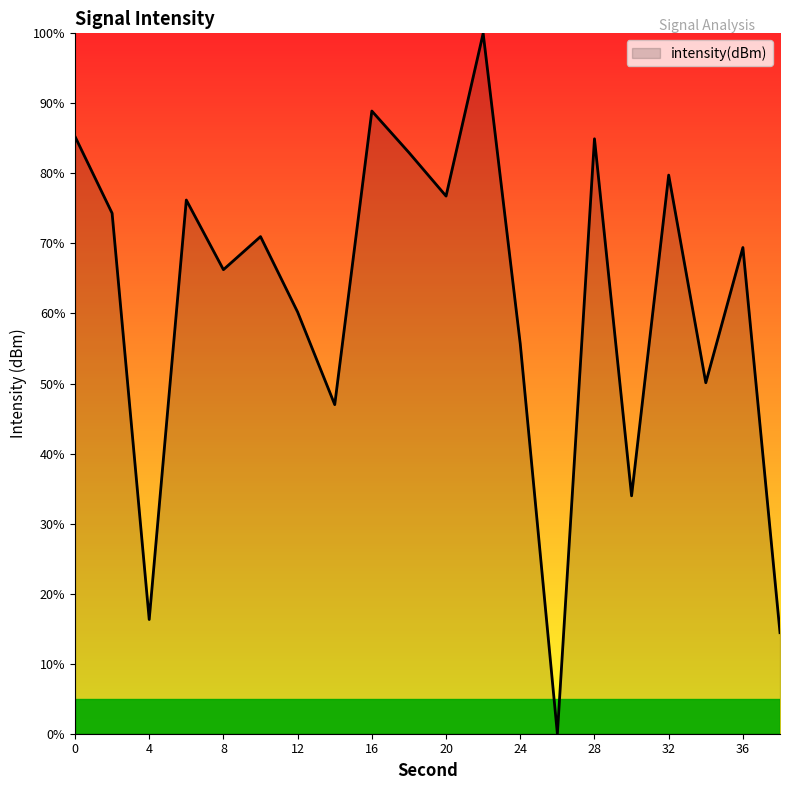

What is the greatest value displayed?

100.0